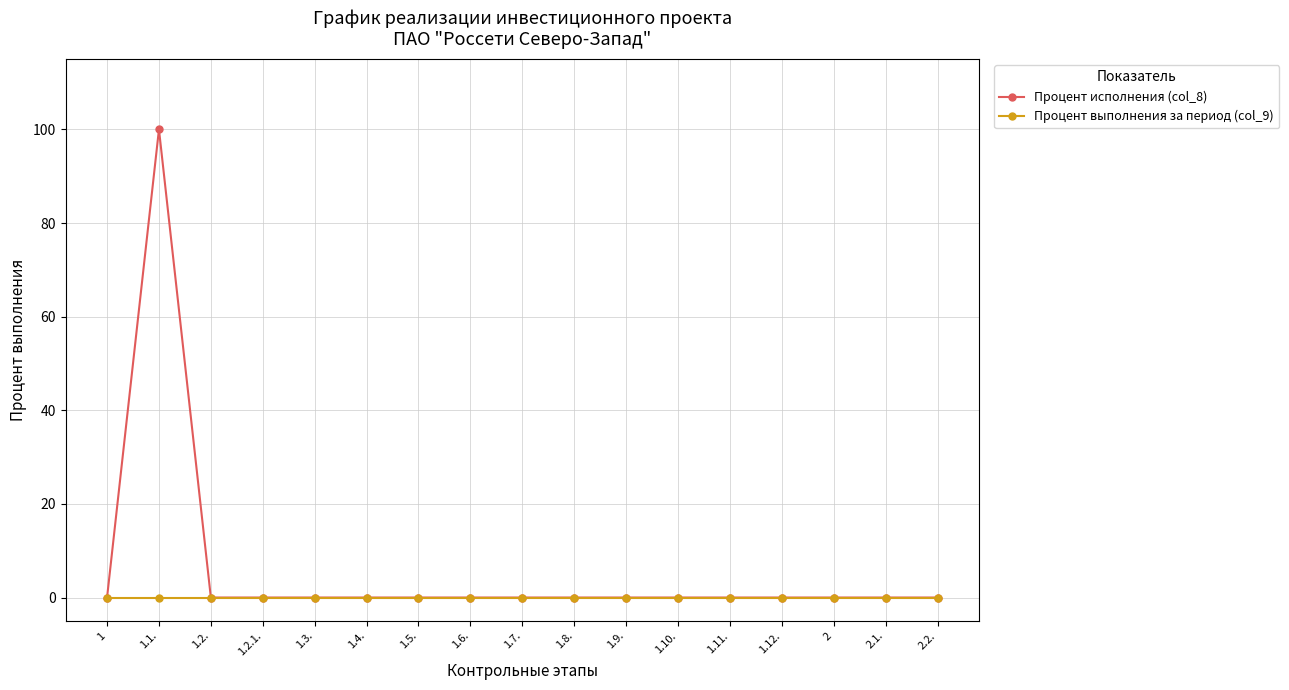

Which series has the largest range (max minus min)?

Процент исполнения (col_8)